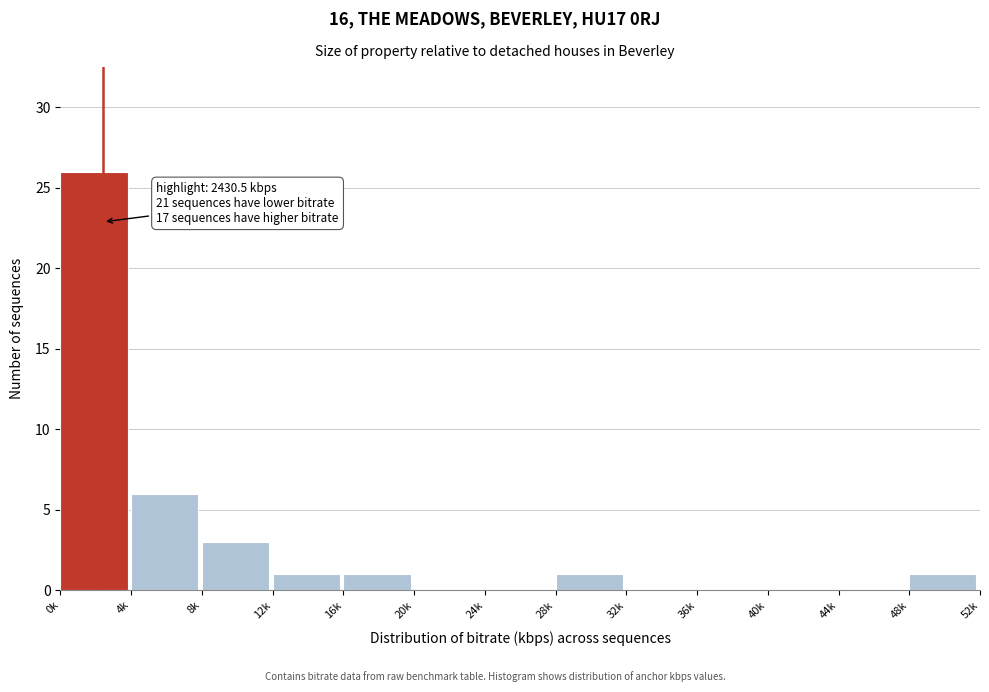

Reading left to right, what are all the values shown in this chart?

0k=26	4k=6	8k=3	12k=1	16k=1	20k=0	24k=0	28k=1	32k=0	36k=0	40k=0	44k=0	48k=1